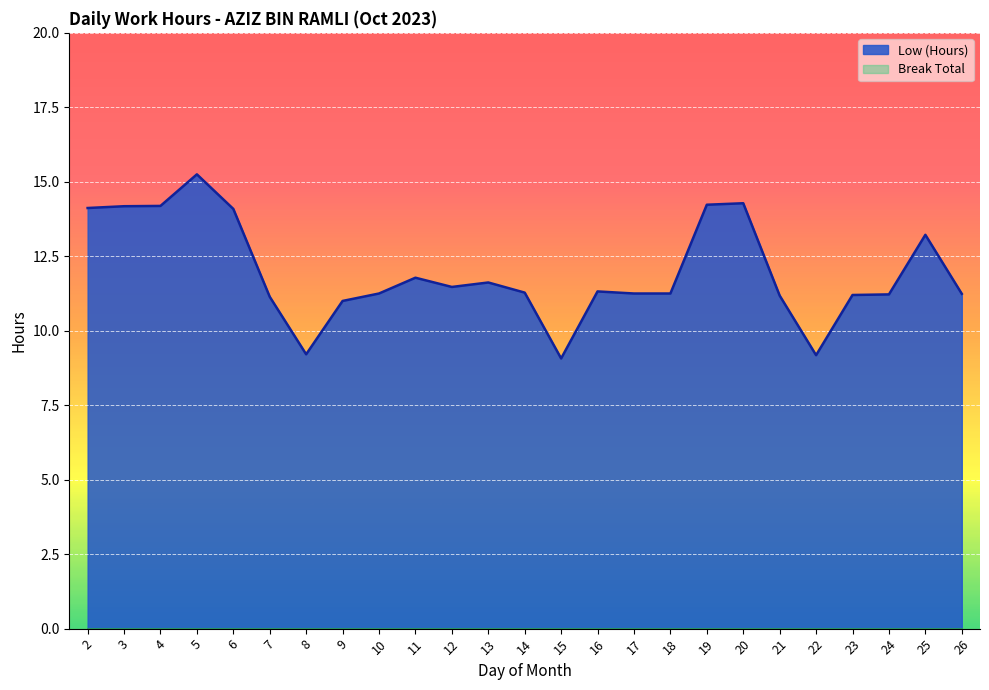

Which category has the highest value across all series?

5